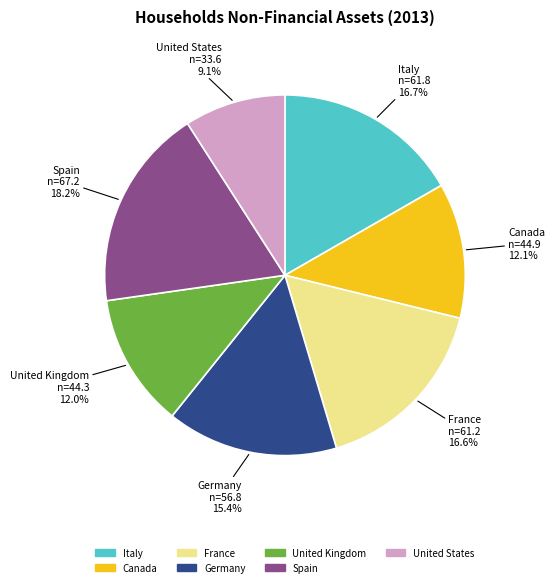

What is the largest slice in the pie chart?

Spain